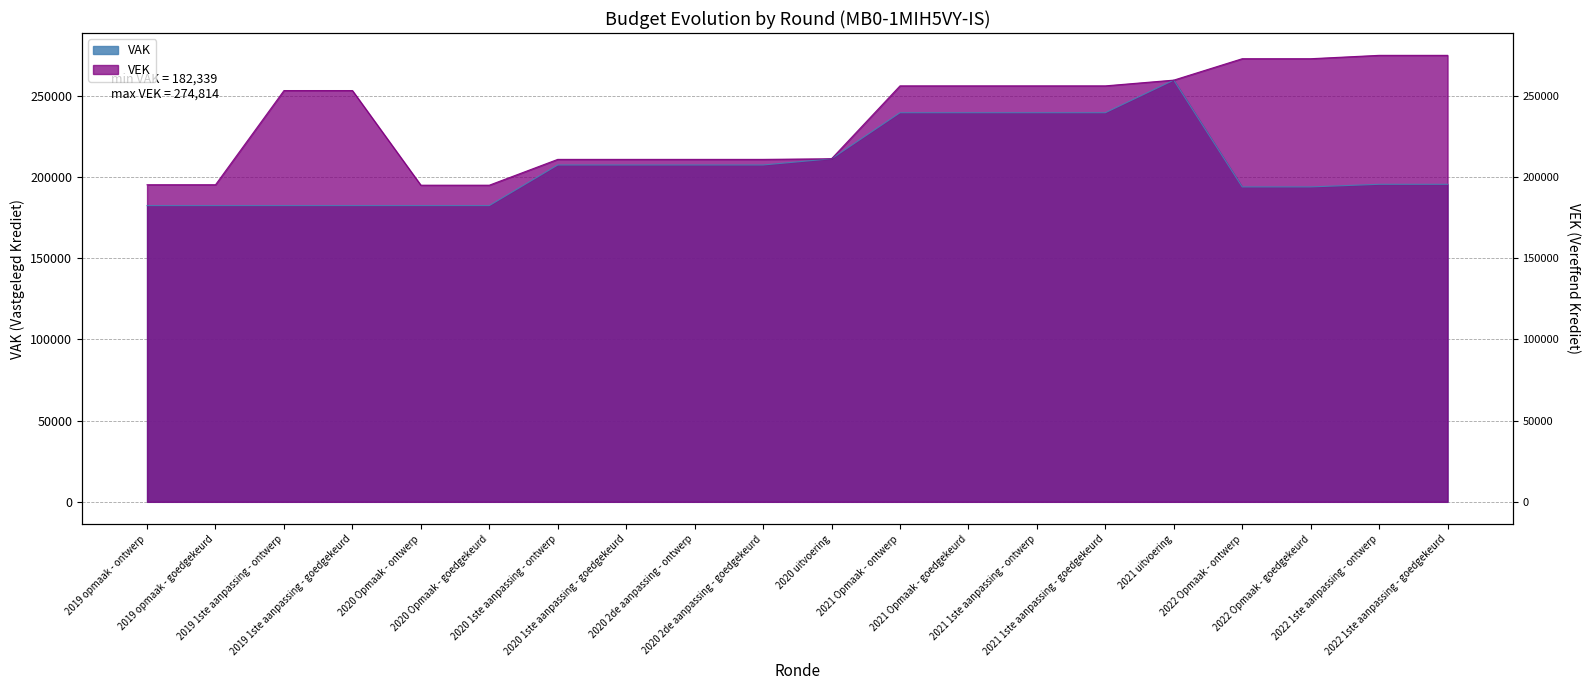

Which has a higher value, 2022 1ste aanpassing - goedgekeurd or 2022 Opmaak - goedgekeurd?

2022 1ste aanpassing - goedgekeurd